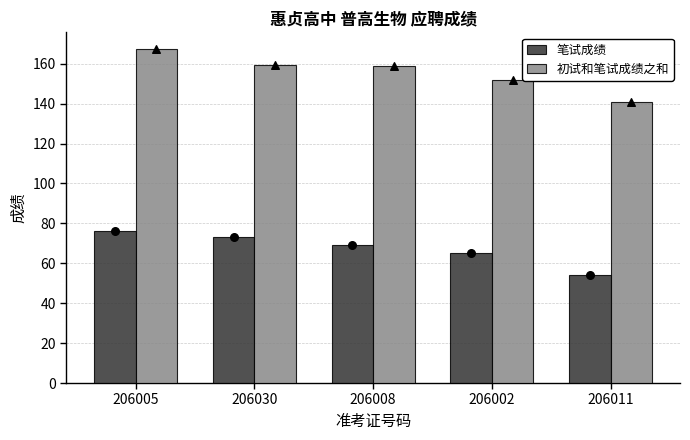

At which category is the sum across all series the highest?

206005